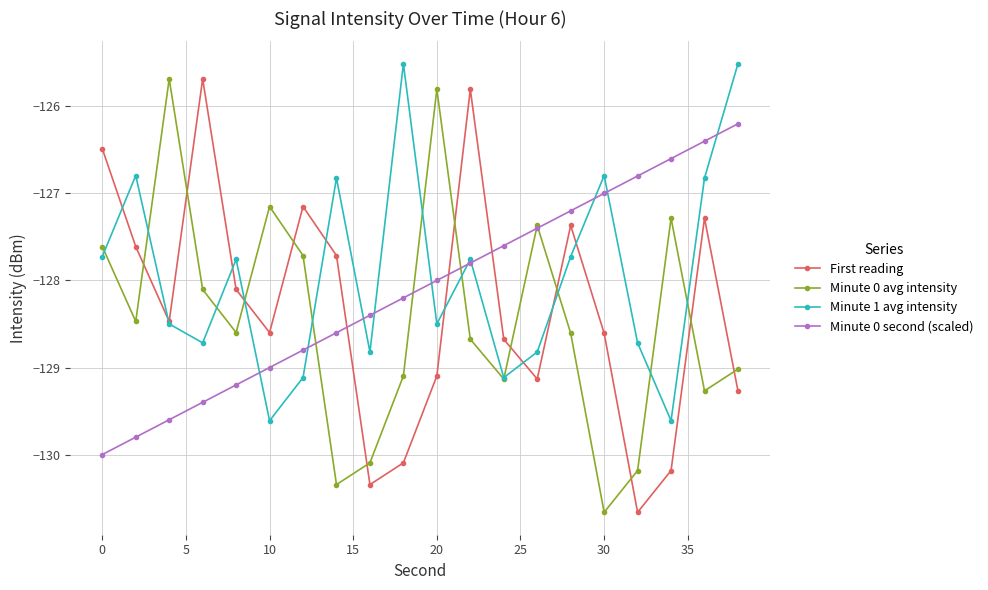

Does the chart have visible grid lines?

Yes